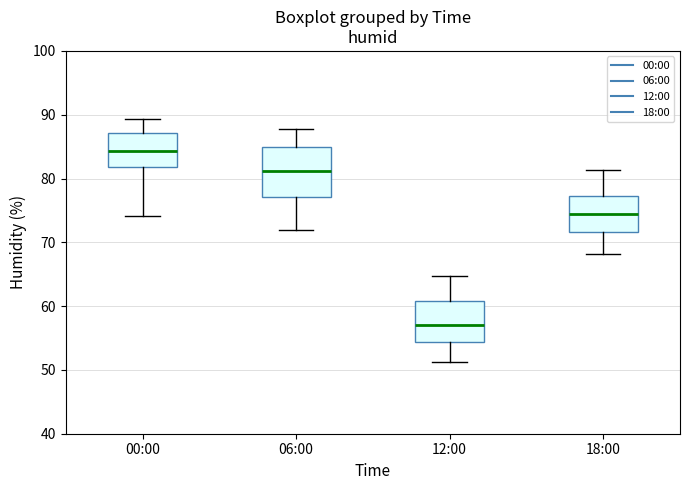

Where is the upper edge of the box for 12:00 on the y-axis? The values are not printed on the chart, so give them approximately, as read against the axis.

61